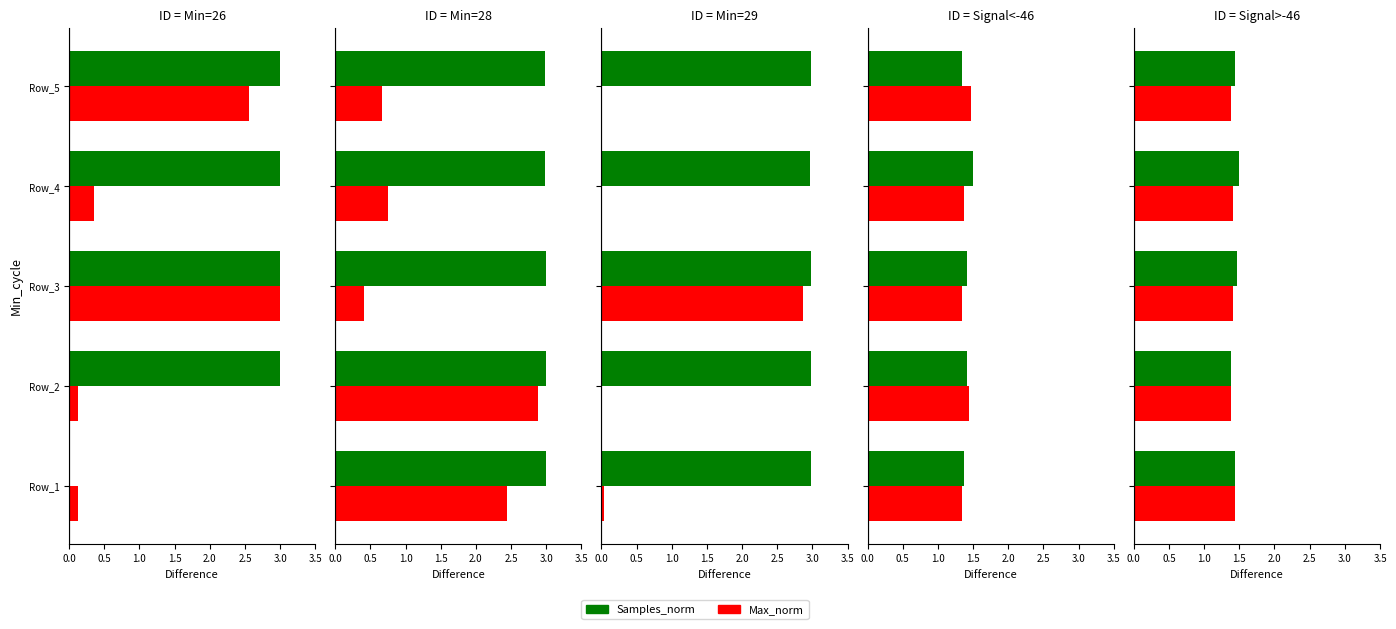

Which series has the largest range (max minus min)?

Samples_norm